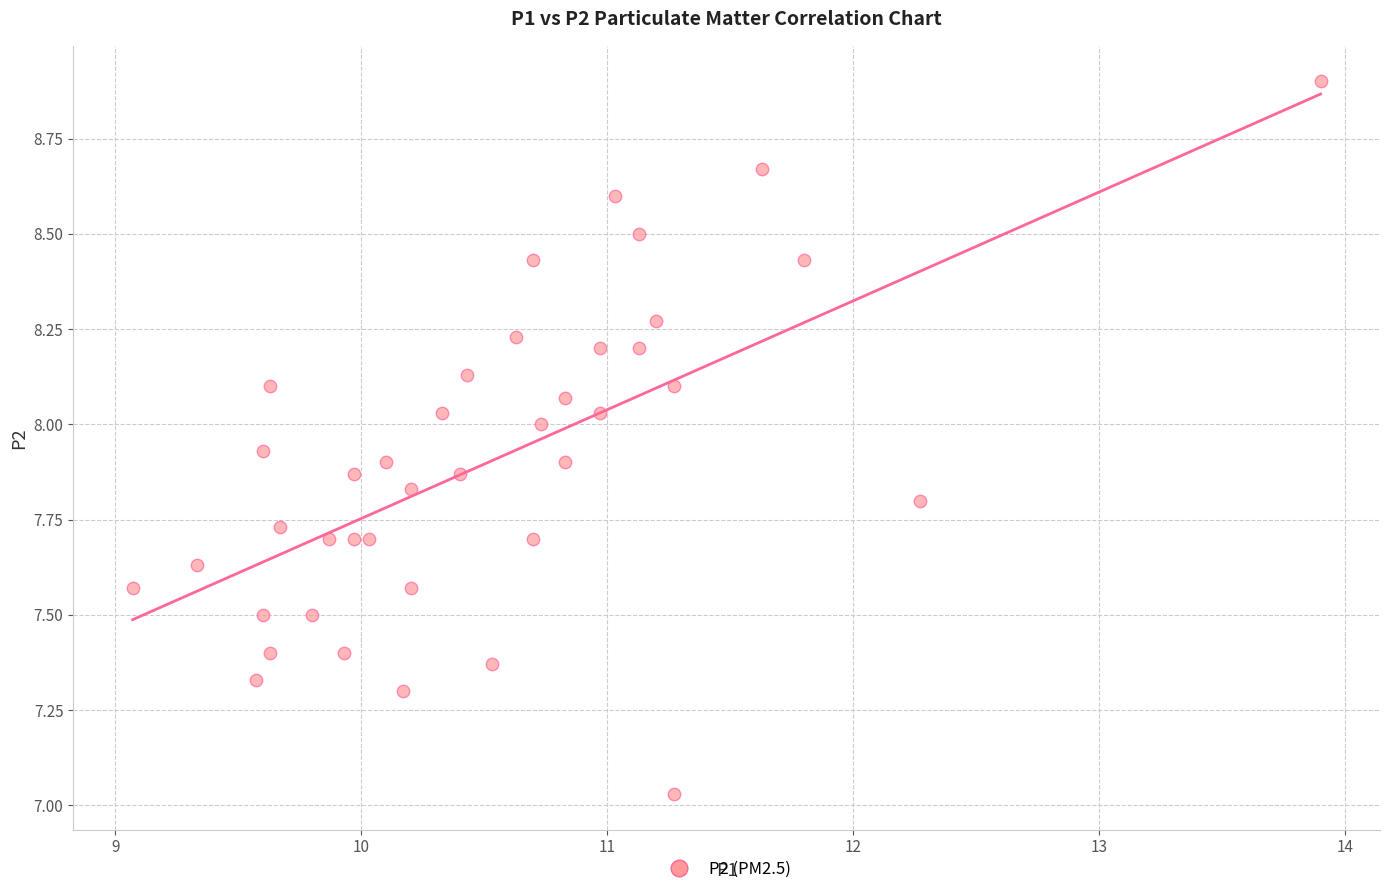

What is the range of Y values (max minus min)?

1.9